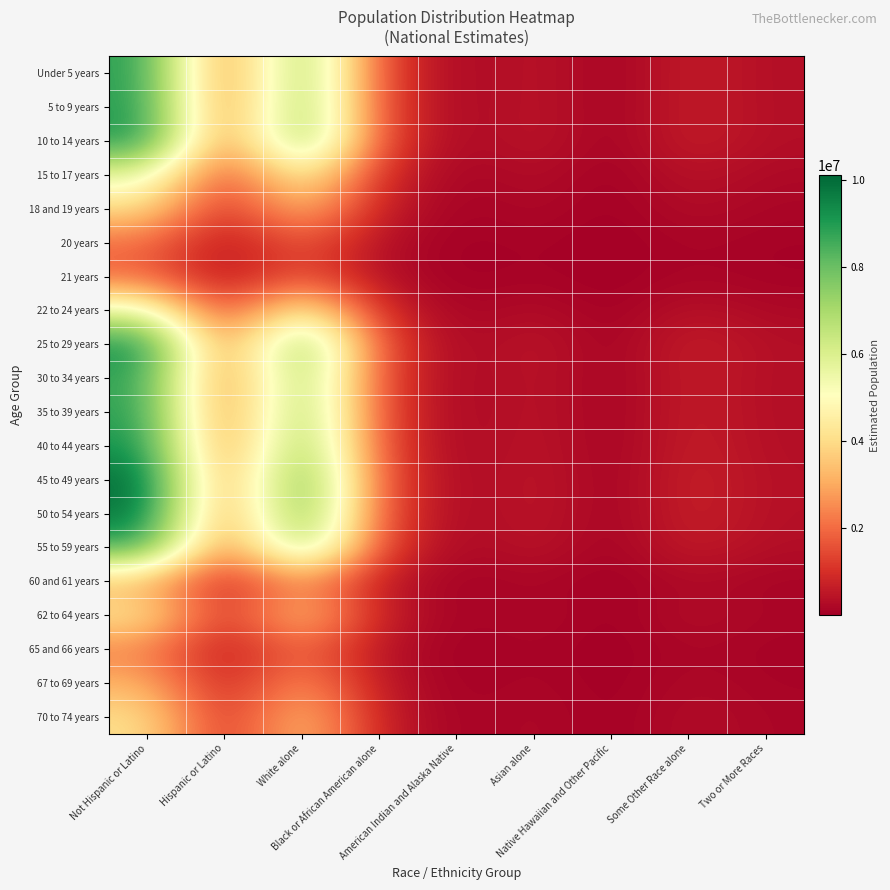

Reading left to right, transcribe all the data shown in this chart.

Under 5 years: Not Hispanic or Latino=8989535.4	Hispanic or Latino=1756974.2	White alone=7781221.2	Black or African American alone=1355013.3	American Indian and Alaska Native=102062.8	Asian alone=510766.9	Native Hawaiian and Other Pacific=18796.2	Some Other Race alone=665070.4	Two or More Races=313578.9
5 to 9 years: Not Hispanic or Latino=9055081.2	Hispanic or Latino=1769784.9	White alone=7837956.7	Black or African American alone=1364893.1	American Indian and Alaska Native=102807.0	Asian alone=514491.0	Native Hawaiian and Other Pacific=18933.3	Some Other Race alone=669919.6	Two or More Races=315865.3
10 to 14 years: Not Hispanic or Latino=9201279.0	Hispanic or Latino=1798358.8	White alone=7964503.6	Black or African American alone=1386929.9	American Indian and Alaska Native=104466.8	Asian alone=522797.7	Native Hawaiian and Other Pacific=19239.0	Some Other Race alone=680735.8	Two or More Races=320965.1
15 to 17 years: Not Hispanic or Latino=5764597.7	Hispanic or Latino=1126671.1	White alone=4989758.4	Black or African American alone=868911.0	American Indian and Alaska Native=65448.4	Asian alone=327532.6	Native Hawaiian and Other Pacific=12053.2	Some Other Race alone=426480.7	Two or More Races=201084.5
18 and 19 years: Not Hispanic or Latino=4043277.8	Hispanic or Latino=790244.9	White alone=3499807.0	Black or African American alone=609452.5	American Indian and Alaska Native=45905.4	Asian alone=229730.7	Native Hawaiian and Other Pacific=8454.1	Some Other Race alone=299132.7	Two or More Races=141040.3
20 years: Not Hispanic or Latino=2010996.6	Hispanic or Latino=393042.5	White alone=1740691.7	Black or African American alone=303122.1	American Indian and Alaska Native=22831.9	Asian alone=114260.7	Native Hawaiian and Other Pacific=4204.8	Some Other Race alone=148779.0	Two or More Races=70148.9
21 years: Not Hispanic or Latino=1937645.6	Hispanic or Latino=378706.3	White alone=1677200.0	Black or African American alone=292065.8	American Indian and Alaska Native=21999.1	Asian alone=110093.0	Native Hawaiian and Other Pacific=4051.4	Some Other Race alone=143352.3	Two or More Races=67590.2
22 to 24 years: Not Hispanic or Latino=5657051.8	Hispanic or Latino=1105651.6	White alone=4896668.1	Black or African American alone=852700.4	American Indian and Alaska Native=64227.4	Asian alone=321422.0	Native Hawaiian and Other Pacific=11828.3	Some Other Race alone=418524.1	Two or More Races=197333.0
25 to 29 years: Not Hispanic or Latino=9390249.0	Hispanic or Latino=1835292.3	White alone=8128073.4	Black or African American alone=1415413.7	American Indian and Alaska Native=106612.3	Asian alone=533534.6	Native Hawaiian and Other Pacific=19634.1	Some Other Race alone=694716.3	Two or More Races=327556.9
30 to 34 years: Not Hispanic or Latino=8883064.2	Hispanic or Latino=1736164.8	White alone=7689061.1	Black or African American alone=1338964.6	American Indian and Alaska Native=100854.0	Asian alone=504717.4	Native Hawaiian and Other Pacific=18573.6	Some Other Race alone=657193.4	Two or More Races=309864.9
35 to 39 years: Not Hispanic or Latino=8979870.1	Hispanic or Latino=1755085.2	White alone=7772855.0	Black or African American alone=1353556.4	American Indian and Alaska Native=101953.1	Asian alone=510217.7	Native Hawaiian and Other Pacific=18776.0	Some Other Race alone=664355.3	Two or More Races=313241.8
40 to 44 years: Not Hispanic or Latino=9296405.9	Hispanic or Latino=1816951.0	White alone=8046844.1	Black or African American alone=1401268.6	American Indian and Alaska Native=105546.8	Asian alone=528202.6	Native Hawaiian and Other Pacific=19437.9	Some Other Race alone=687773.5	Two or More Races=324283.4
45 to 49 years: Not Hispanic or Latino=10105243.5	Hispanic or Latino=1975035.6	White alone=8746963.1	Black or African American alone=1523186.5	American Indian and Alaska Native=114730.0	Asian alone=574159.1	Native Hawaiian and Other Pacific=21129.1	Some Other Race alone=747613.5	Two or More Races=352497.8
50 to 54 years: Not Hispanic or Latino=9922587.6	Hispanic or Latino=1939336.1	White alone=8588858.6	Black or African American alone=1495654.4	American Indian and Alaska Native=112656.2	Asian alone=563781.0	Native Hawaiian and Other Pacific=20747.2	Some Other Race alone=734100.1	Two or More Races=346126.3
55 to 59 years: Not Hispanic or Latino=8750769.4	Hispanic or Latino=1710308.2	White alone=7574548.5	Black or African American alone=1319023.5	American Indian and Alaska Native=99352.0	Asian alone=497200.7	Native Hawaiian and Other Pacific=18297.0	Some Other Race alone=647405.8	Two or More Races=305250.1
60 and 61 years: Not Hispanic or Latino=3165583.6	Hispanic or Latino=618702.6	White alone=2740086.7	Black or African American alone=477155.7	American Indian and Alaska Native=35940.5	Asian alone=179861.9	Native Hawaiian and Other Pacific=6618.9	Some Other Race alone=234198.5	Two or More Races=110424.0
62 to 64 years: Not Hispanic or Latino=4318333.7	Hispanic or Latino=844003.7	White alone=3737891.7	Black or African American alone=650912.3	American Indian and Alaska Native=49028.3	Asian alone=245358.8	Native Hawaiian and Other Pacific=9029.2	Some Other Race alone=319482.1	Two or More Races=150635.0
65 and 66 years: Not Hispanic or Latino=2367337.8	Hispanic or Latino=462688.1	White alone=2049135.8	Black or African American alone=356834.2	American Indian and Alaska Native=26877.6	Asian alone=134507.3	Native Hawaiian and Other Pacific=4949.9	Some Other Race alone=175142.1	Two or More Races=82579.0
67 to 69 years: Not Hispanic or Latino=3166310.7	Hispanic or Latino=618844.7	White alone=2740716.1	Black or African American alone=477265.3	American Indian and Alaska Native=35948.7	Asian alone=179903.2	Native Hawaiian and Other Pacific=6620.4	Some Other Race alone=234252.3	Two or More Races=110449.3
70 to 74 years: Not Hispanic or Latino=4128751.4	Hispanic or Latino=806950.5	White alone=3573791.8	Black or African American alone=622336.2	American Indian and Alaska Native=46875.8	Asian alone=234587.1	Native Hawaiian and Other Pacific=8632.8	Some Other Race alone=305456.3	Two or More Races=144021.8